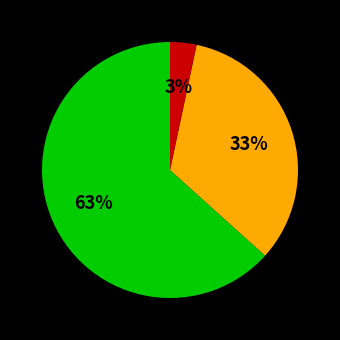

To the nearest percent, what is the average slice percentage?

33%